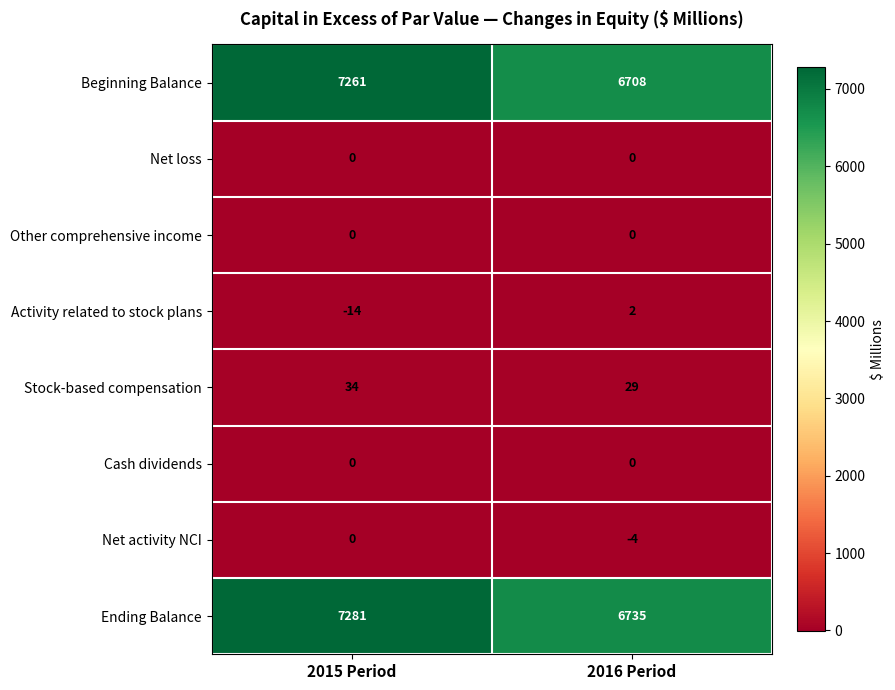

The value of Activity related to stock plans at 2016 Period is 3. True or false?

False